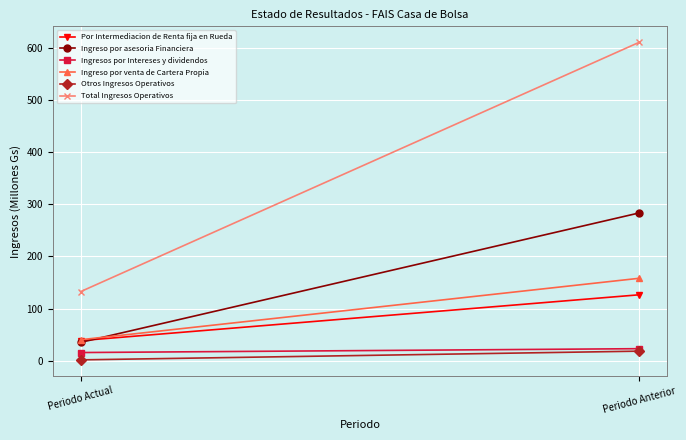

True or false: Por Intermediacion de Renta fija en Rueda has a value of 16.7 at Periodo Actual.

False